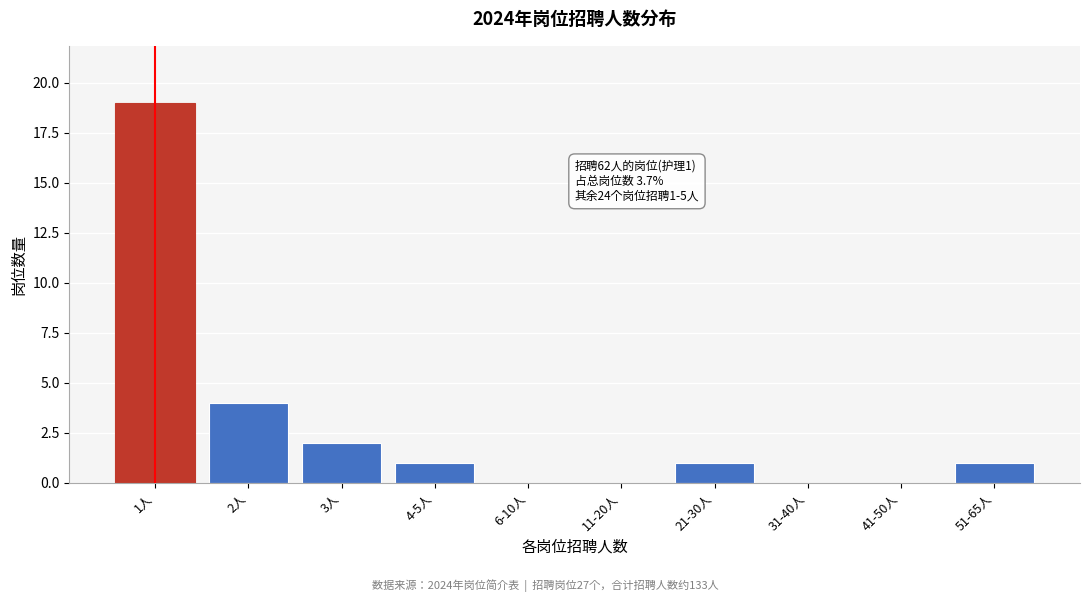

Reading left to right, list all the values displayed in this chart.

1人=19	2人=4	3人=2	4-5人=1	6-10人=0	11-20人=0	21-30人=1	31-40人=0	41-50人=0	51-65人=1